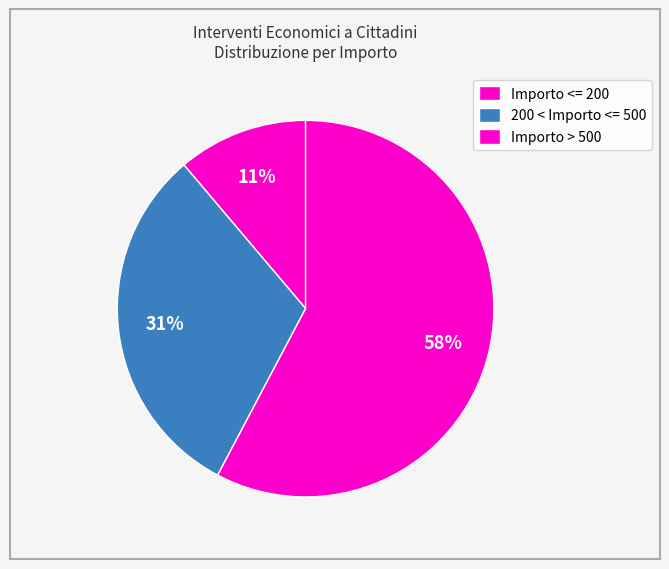

Count the number of slices in the pie.

3